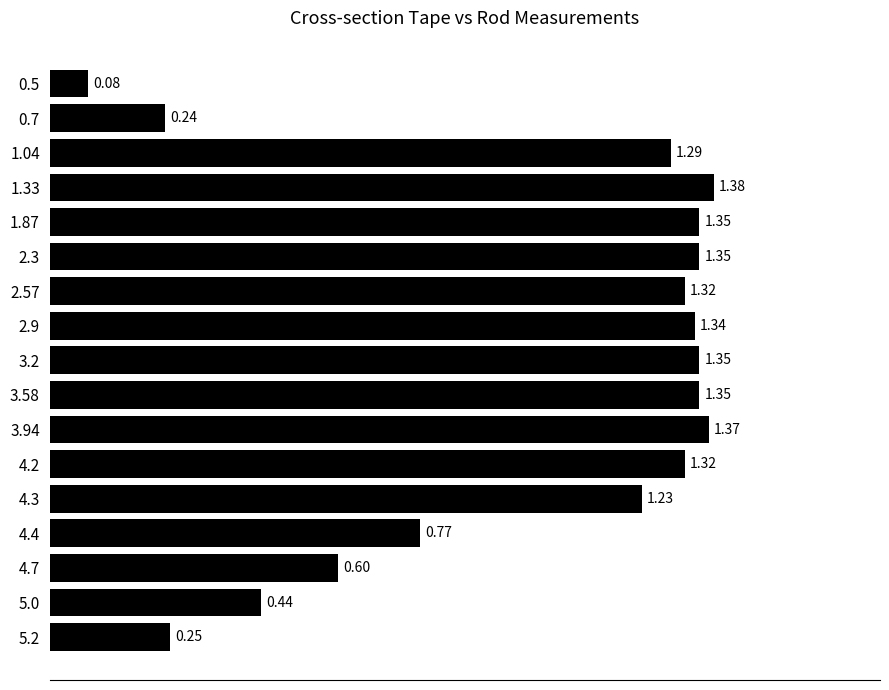

What is the ratio of the value at 4.3 to the value at 3.58?

0.9